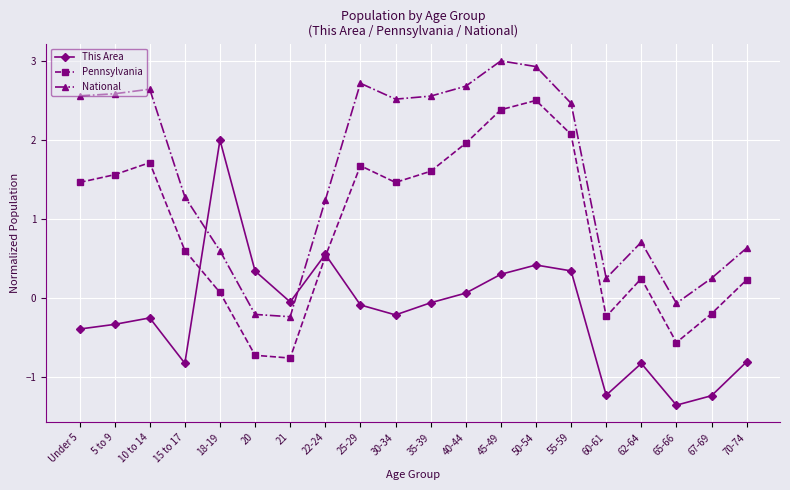

What is the average value of the National series?

1.6